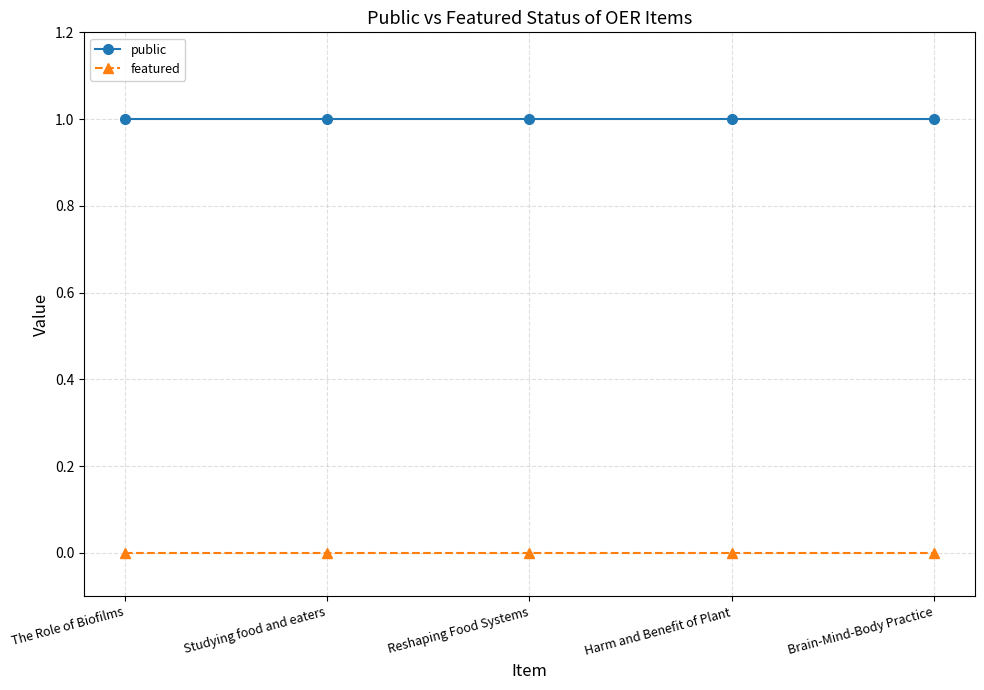

What is the label of the 5th point from the left?

Brain-Mind-Body Practice